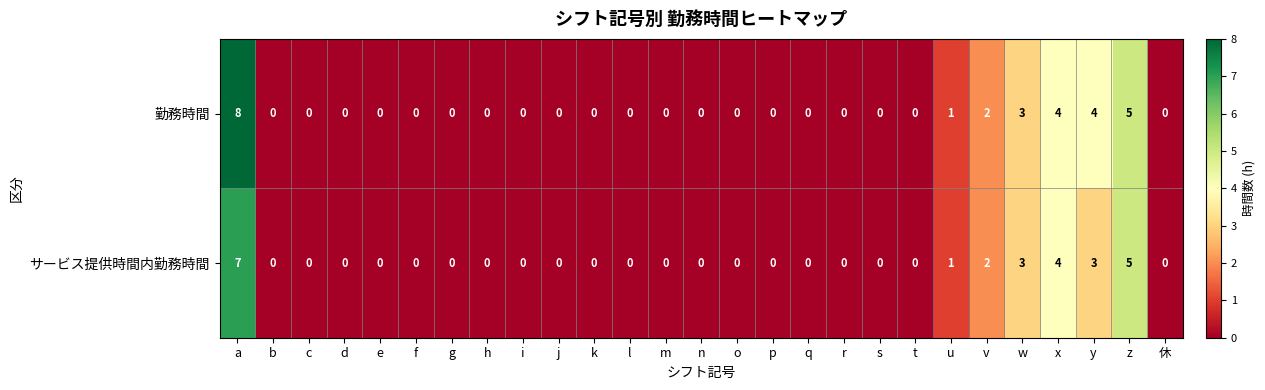

Which category has the highest value across all series?

a